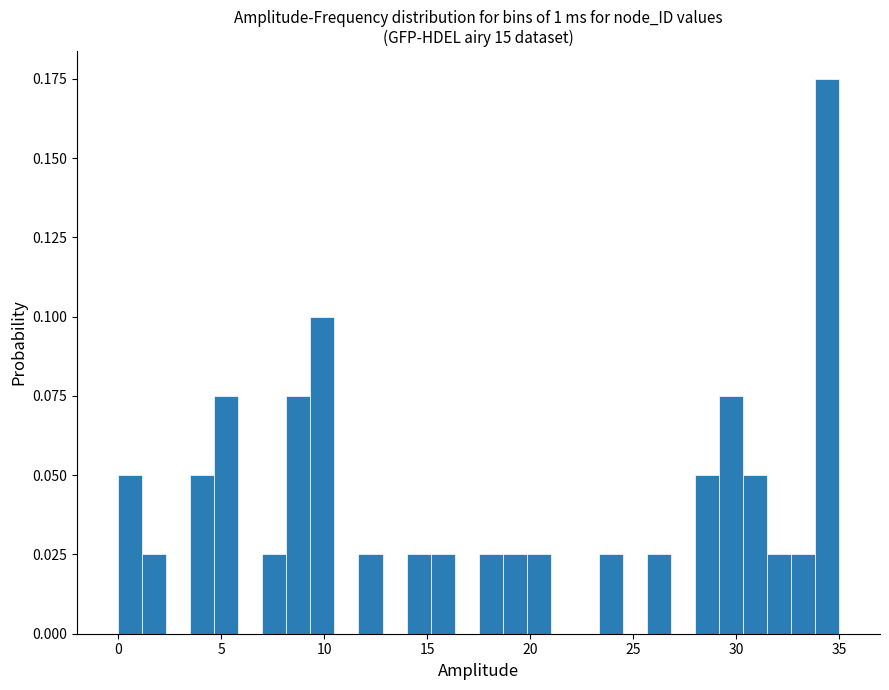

Read against the x-axis, roughly where is the centre of the tallest bar?

34.5